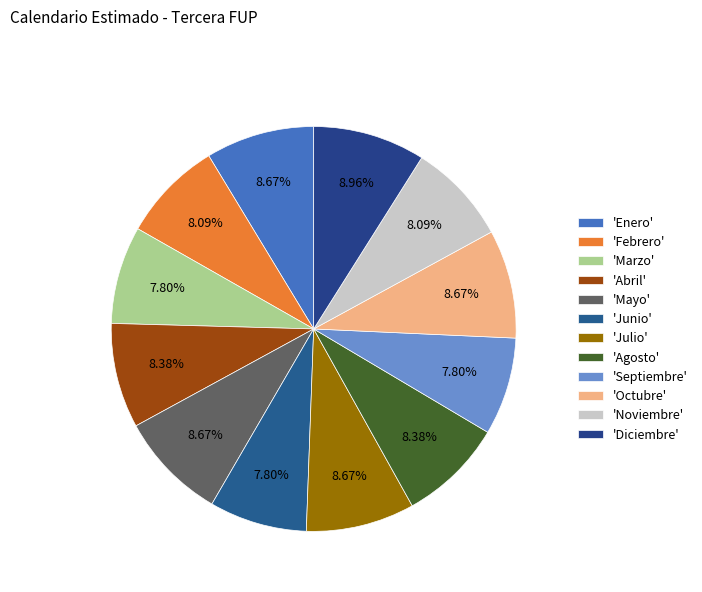

Count the number of slices in the pie.

12